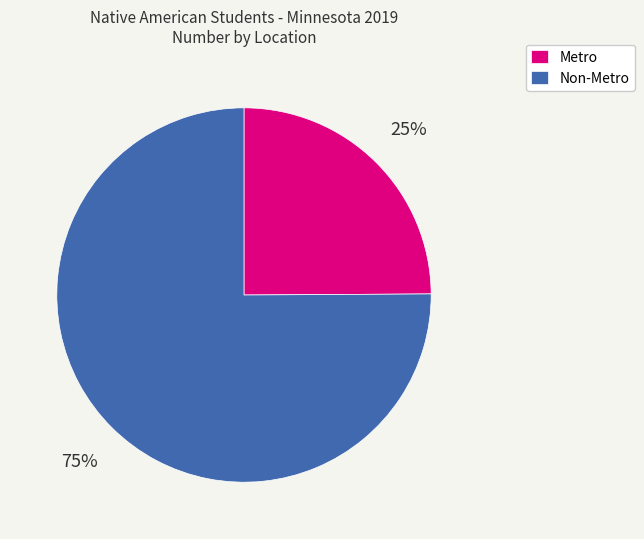

What is the largest slice in the pie chart?

Non-Metro